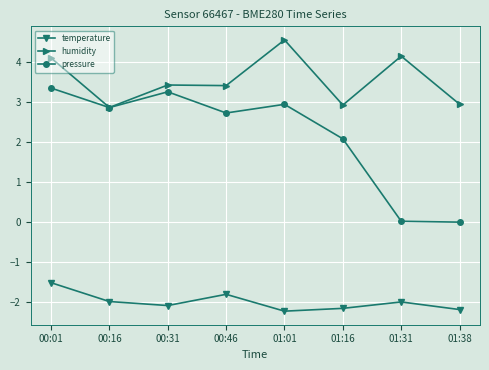

At which category is the sum across all series the highest?

00:01